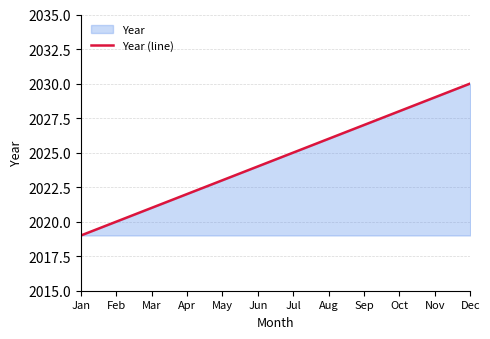

What is the smallest value displayed?

2019